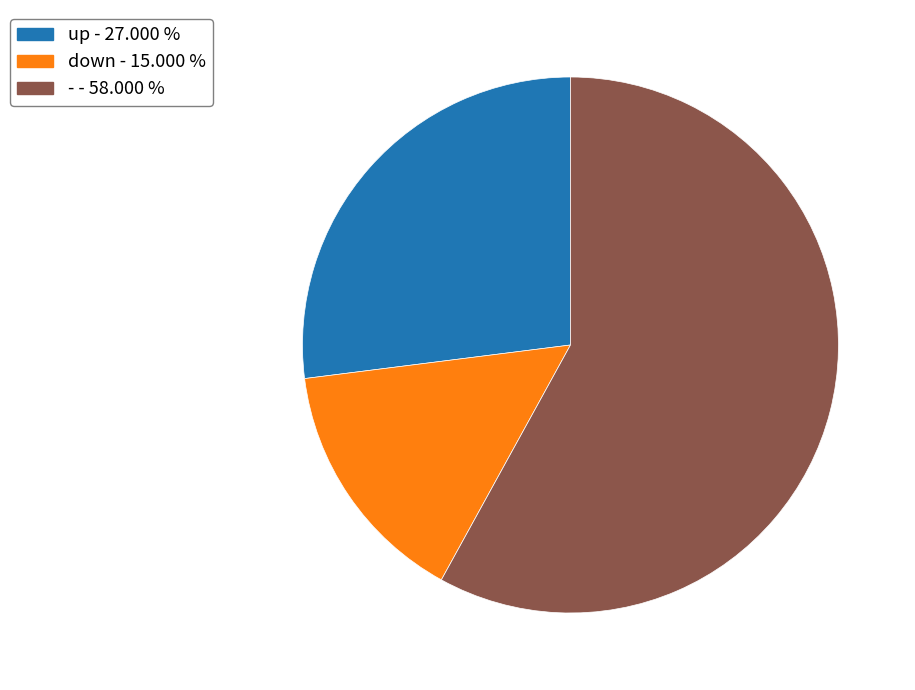

Which has a higher value, down or up?

up